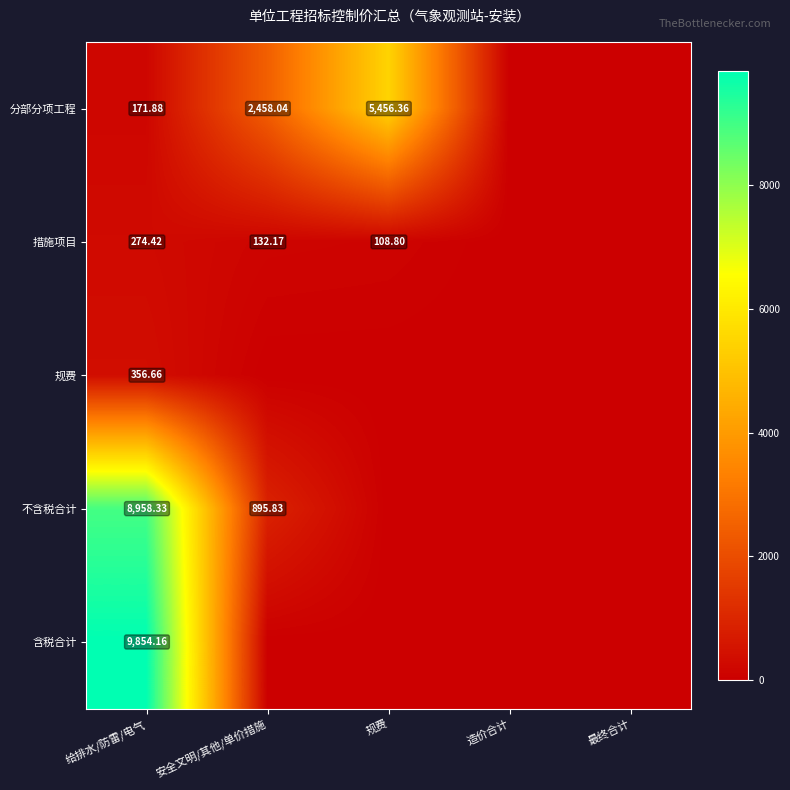

Is the value of 分部分项工程 at 安全文明/其他/单价措施 greater than the value of 不含税合计 at 安全文明/其他/单价措施?

Yes